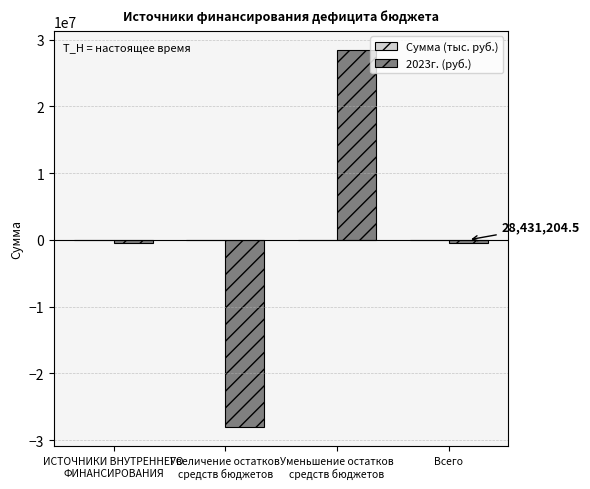

What is the maximum value shown in the chart?

28469285.0